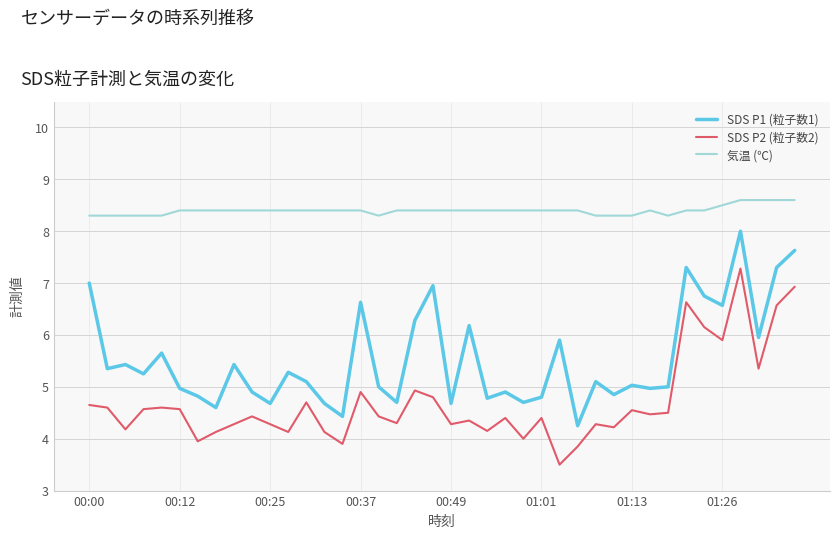

True or false: 気温 (℃) and SDS P2 (粒子数2) cross at least once.

False